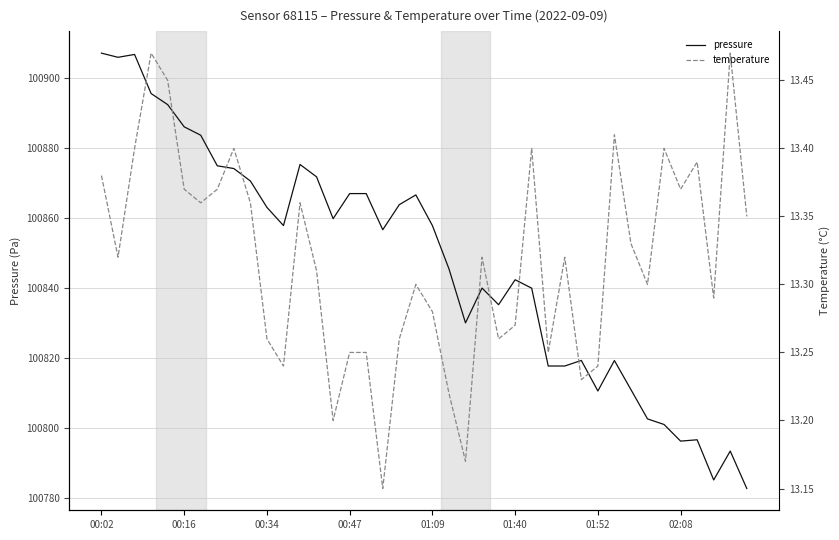

What is the label of the 28th point from the left?

27